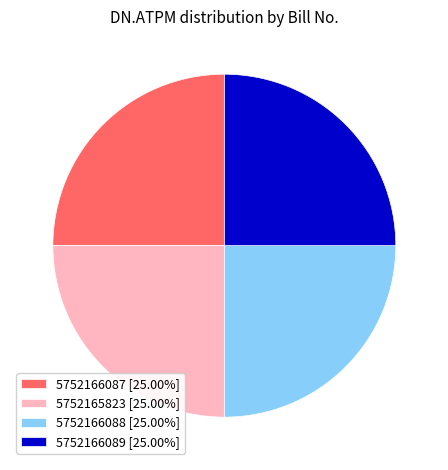

The 5752165823 slice represents 36% of the pie. True or false?

False